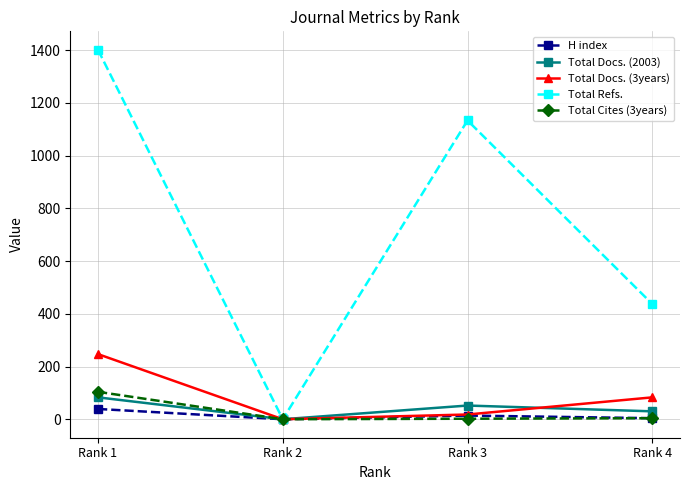

Does the chart display data point markers on the line(s)?

Yes